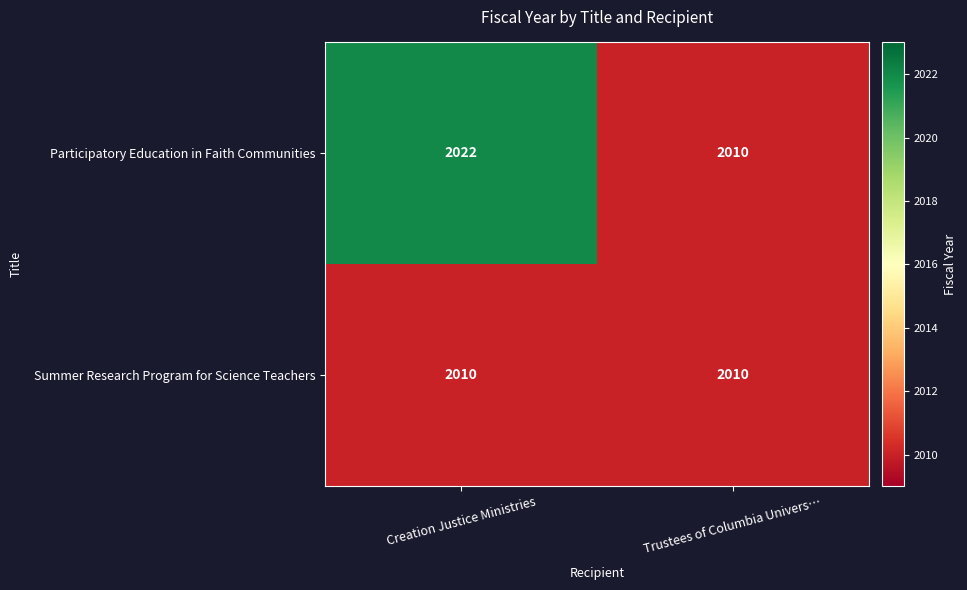

What is the average value of the Participatory Education in Faith Communities series?

2016